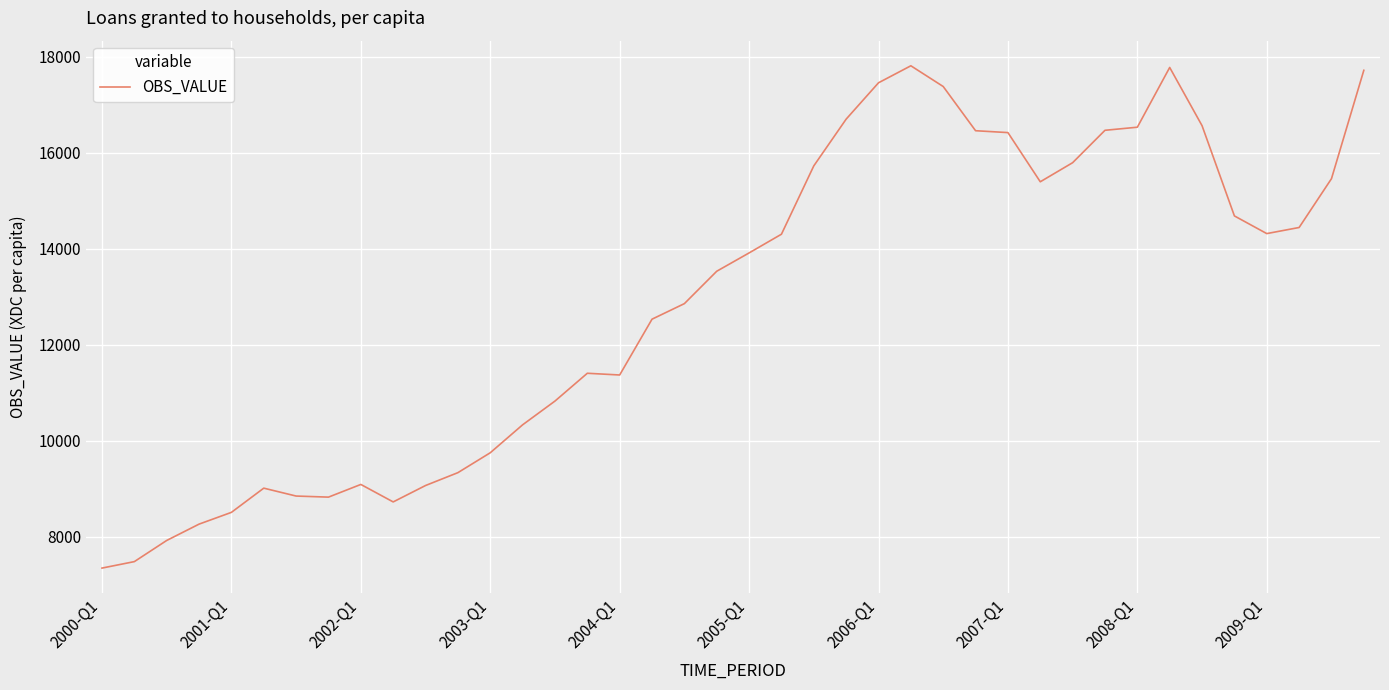

What is the minimum value shown in the chart?

7347.9